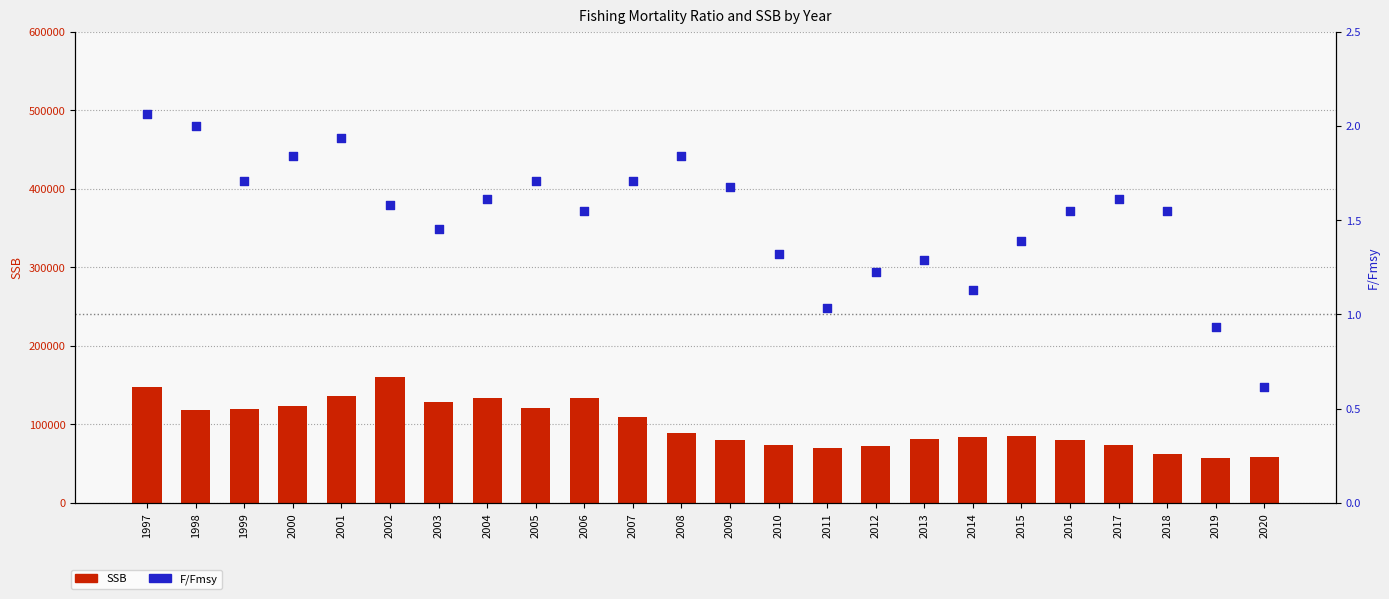

What is the total value across all series at 2016?

80485.5